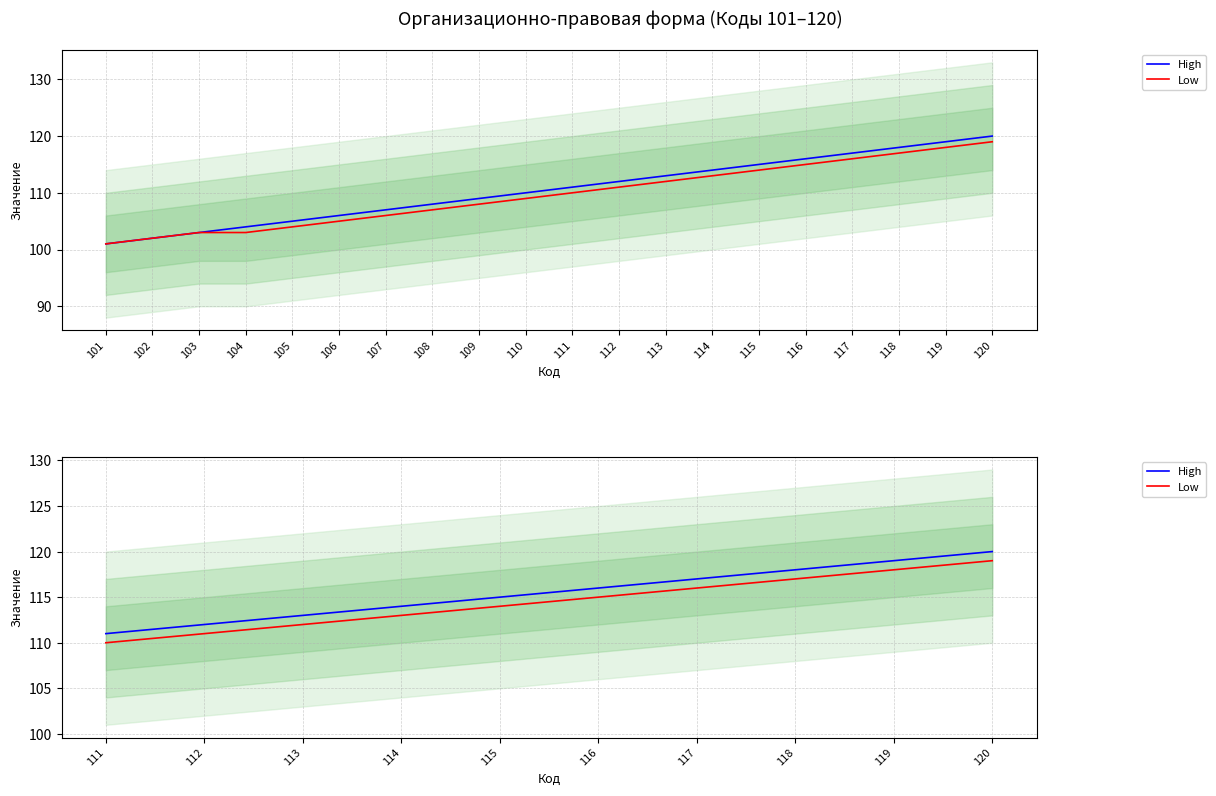

Which series has the widest spread of values?

High